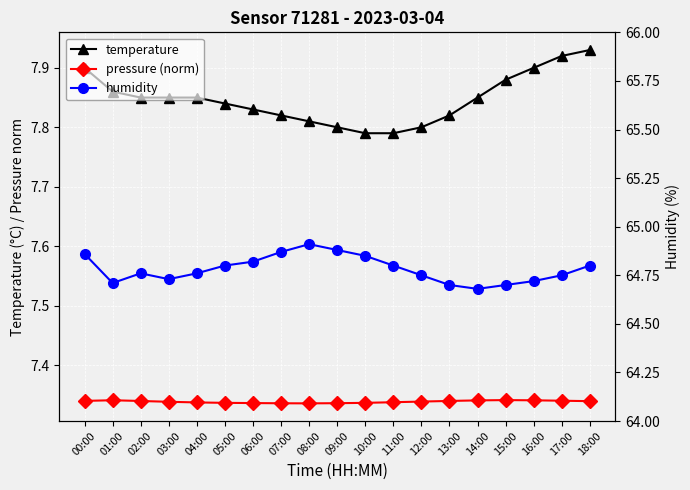

What is the difference between the second highest and second lowest values in the humidity series?

0.2